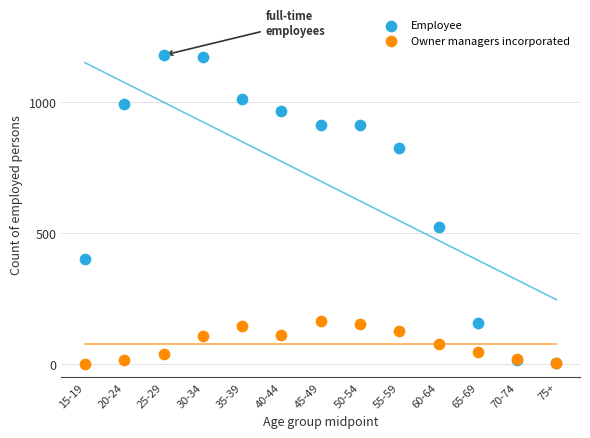

In the Employee series, what Y value is closest to 593?

524